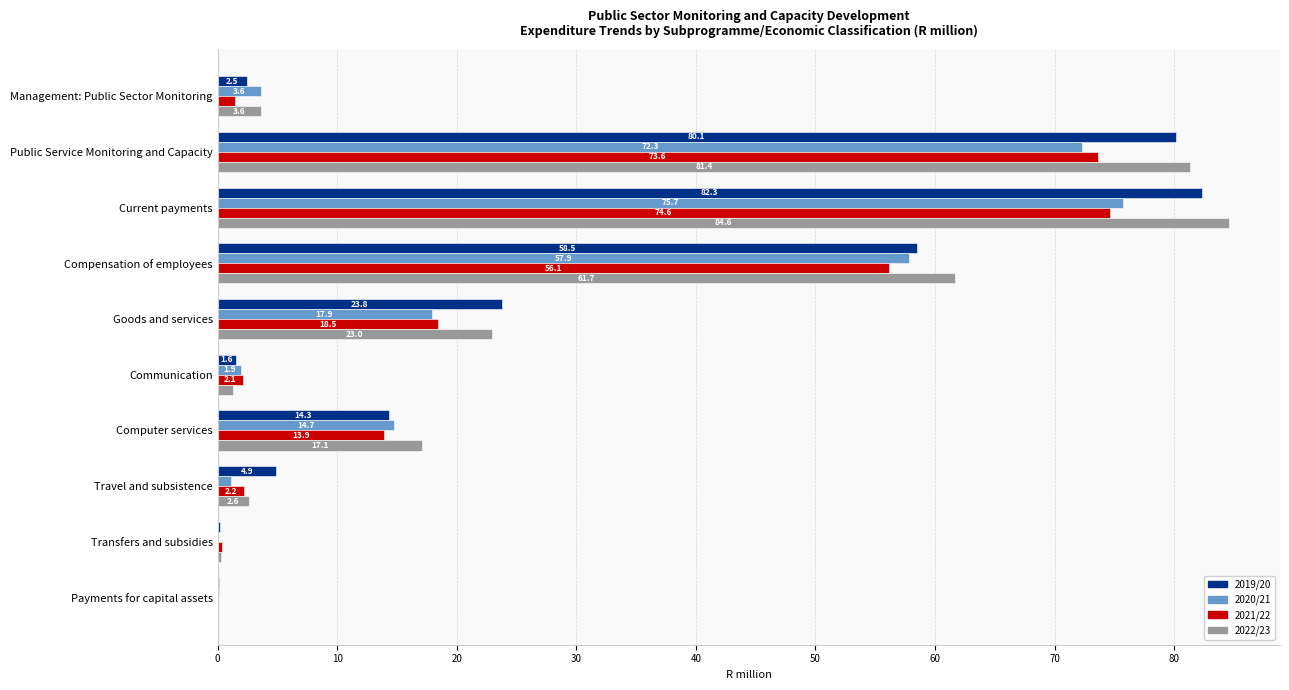

Is it true that 2019/20 equals 21.2 at Computer services?

False